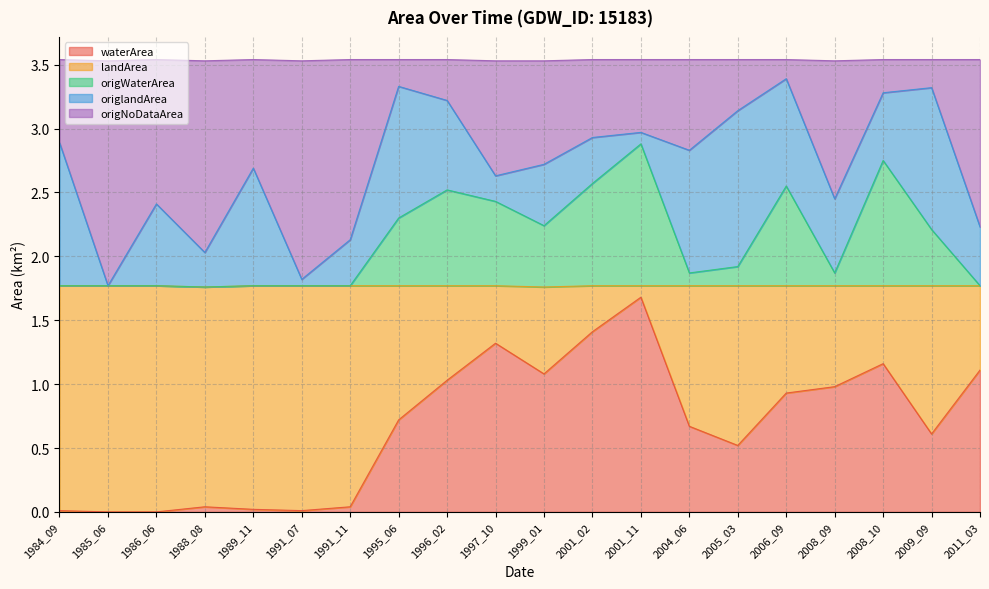

Does the chart display data point markers on the line(s)?

No